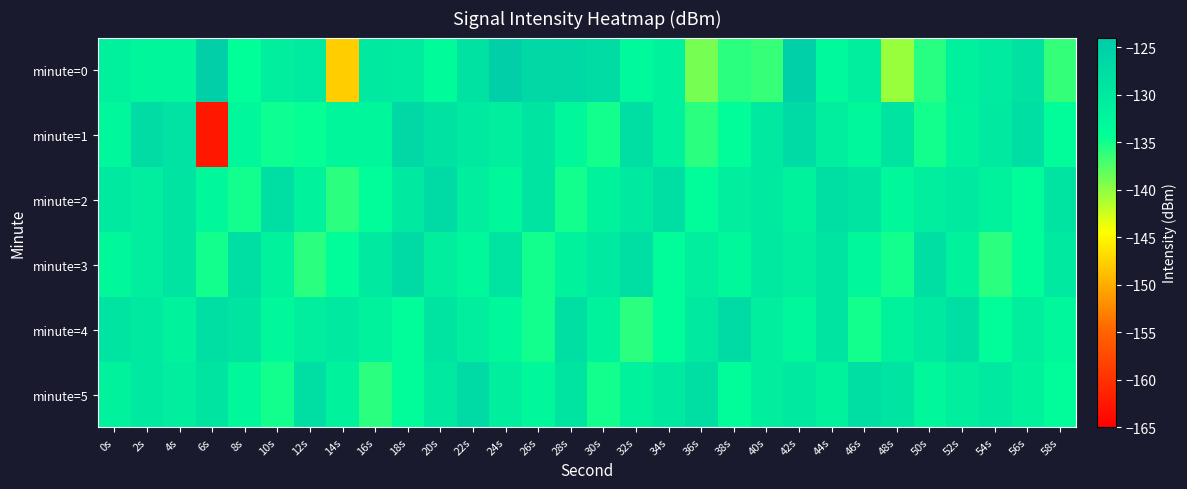

Which has a higher value, 18s or 50s?

18s